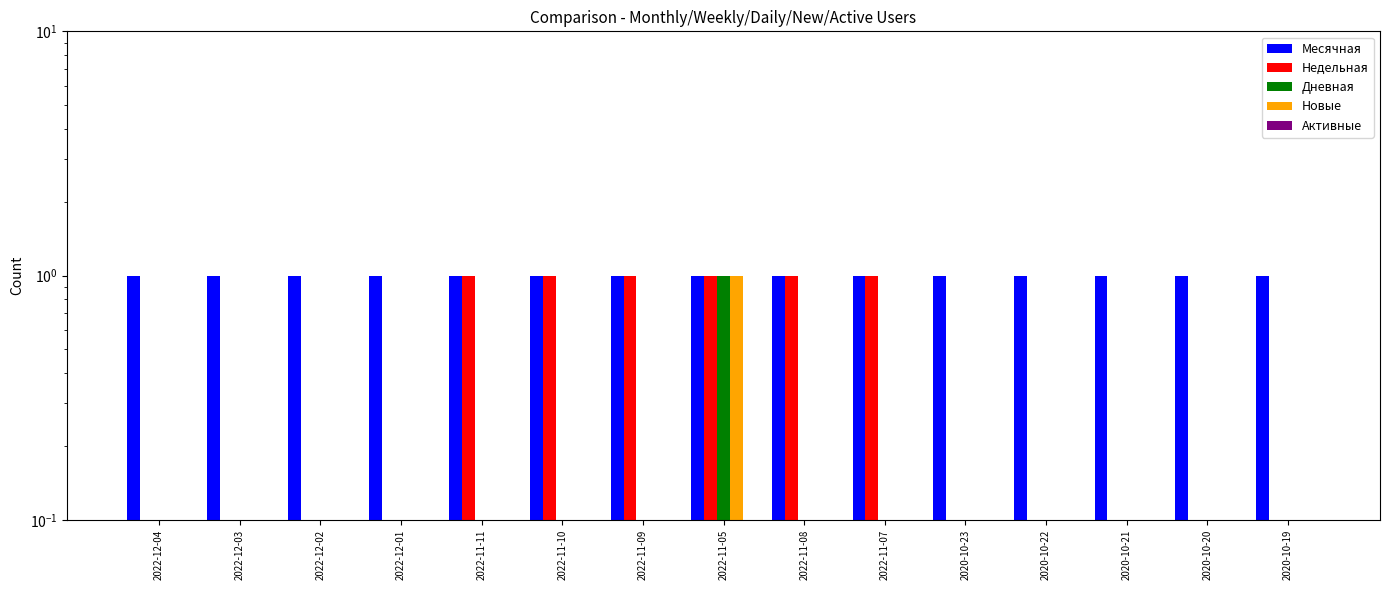

True or false: Недельная has a value of 1 at 2022-11-11.

True